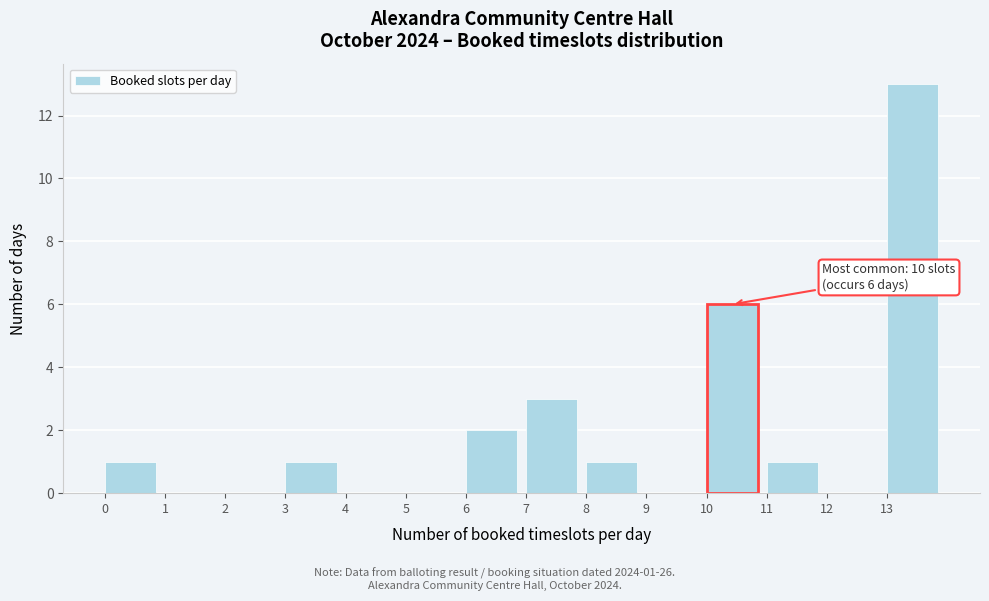

Over which range of the x-axis is the bar tallest?

13 to 14